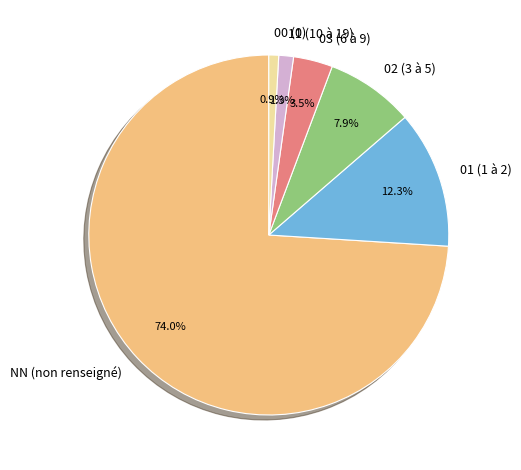

Which category has the biggest portion of the pie?

NN